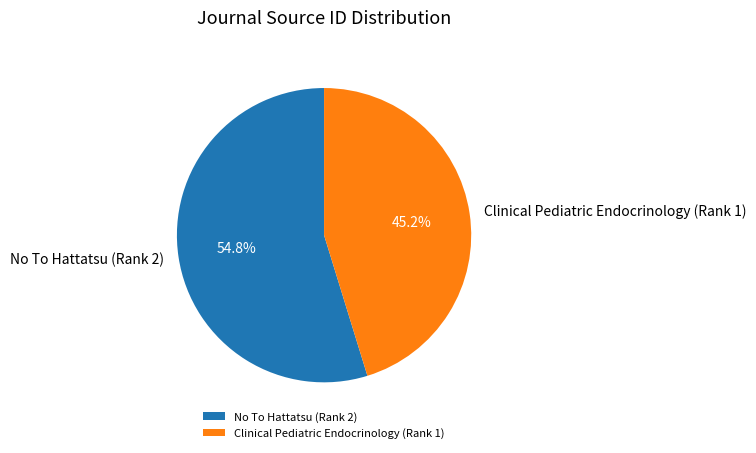

Combined, what portion of the pie is No To Hattatsu (Rank 2) and Clinical Pediatric Endocrinology (Rank 1)?

100.0%